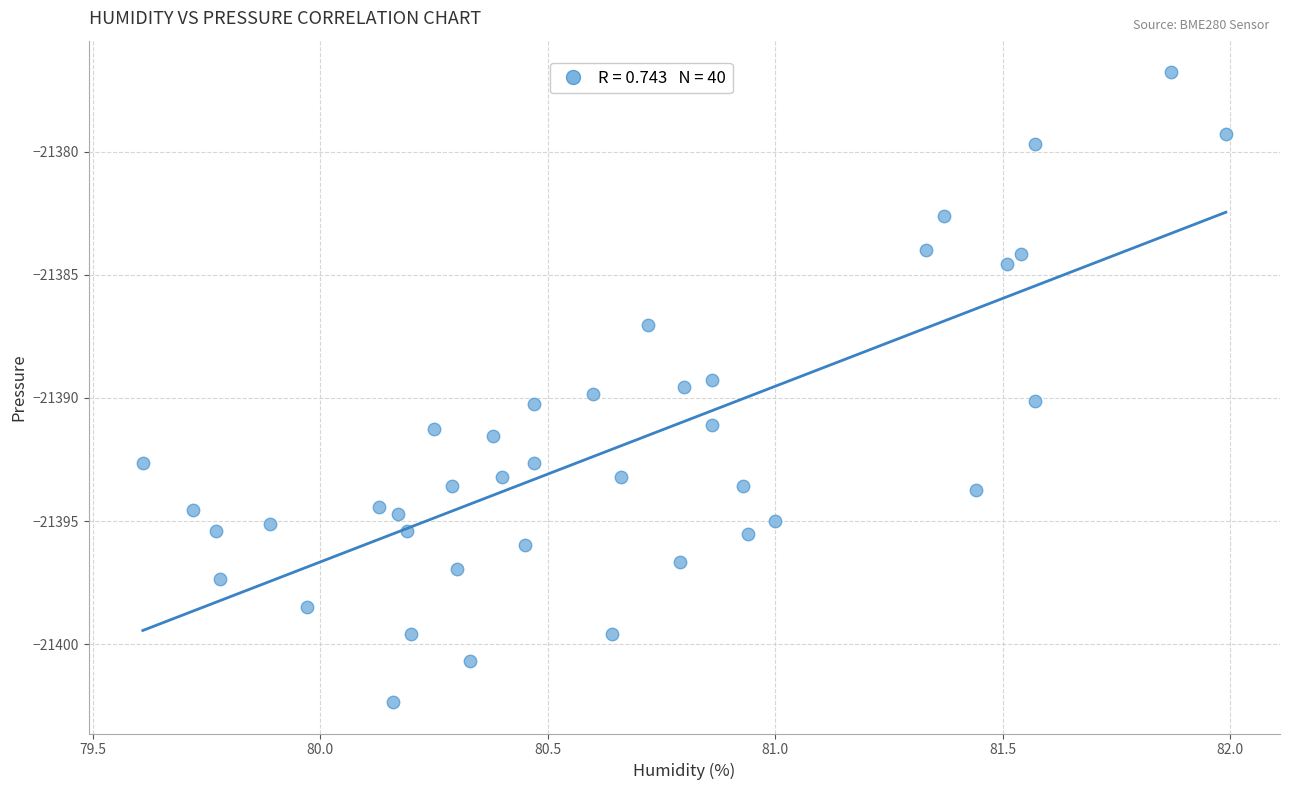

What is the range of X values (max minus min)?

2.4